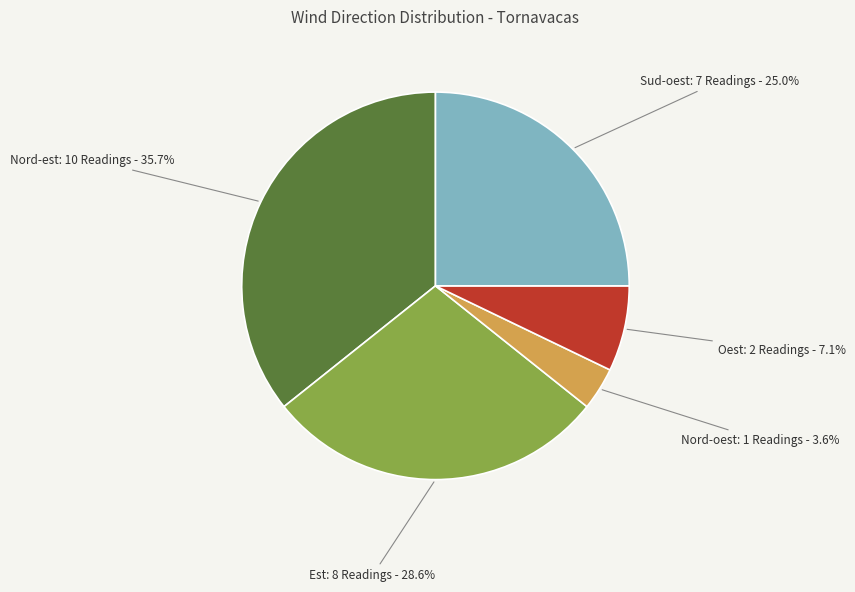

What is the ratio of the value at Est: 8 Readings - 28.6% to the value at Oest: 2 Readings - 7.1%?

4.0